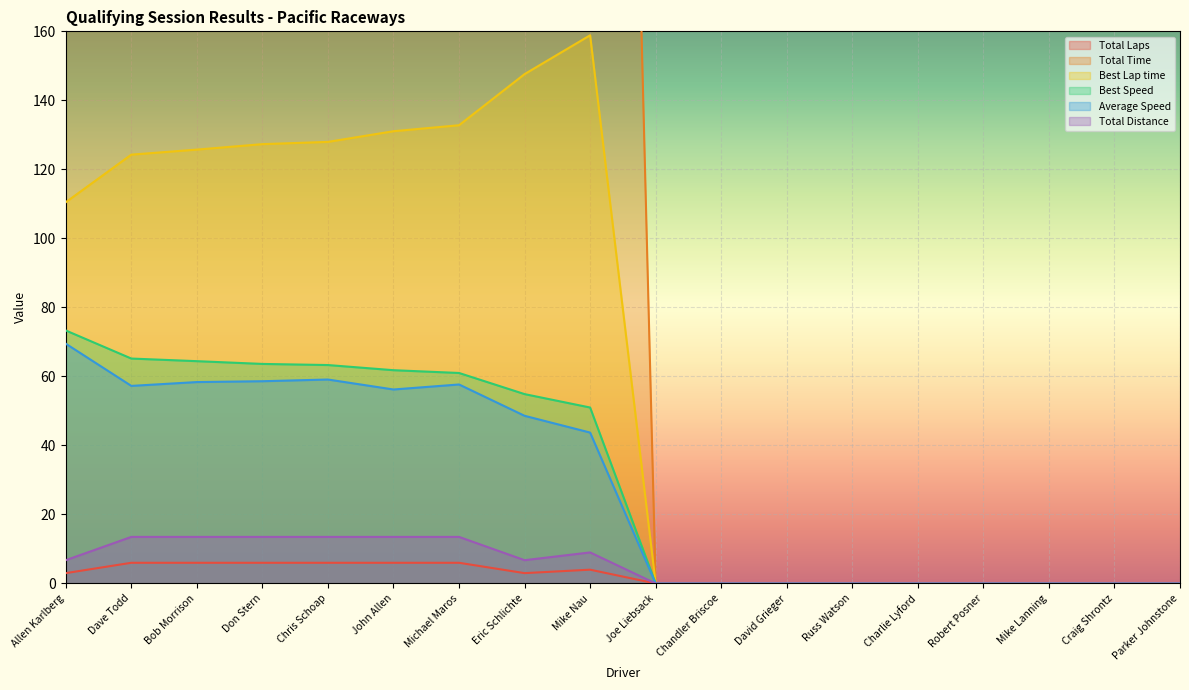

How many values in the Average Speed series exceed 43?

9